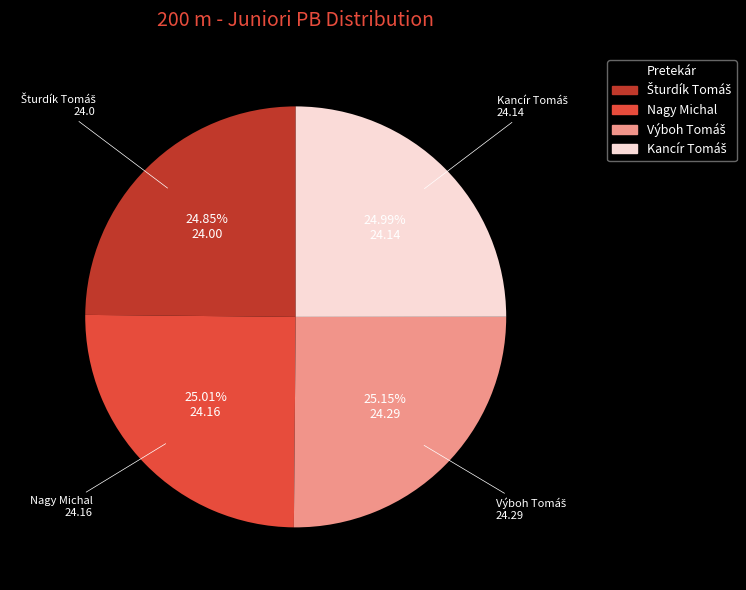

Is there a majority slice in this chart?

No